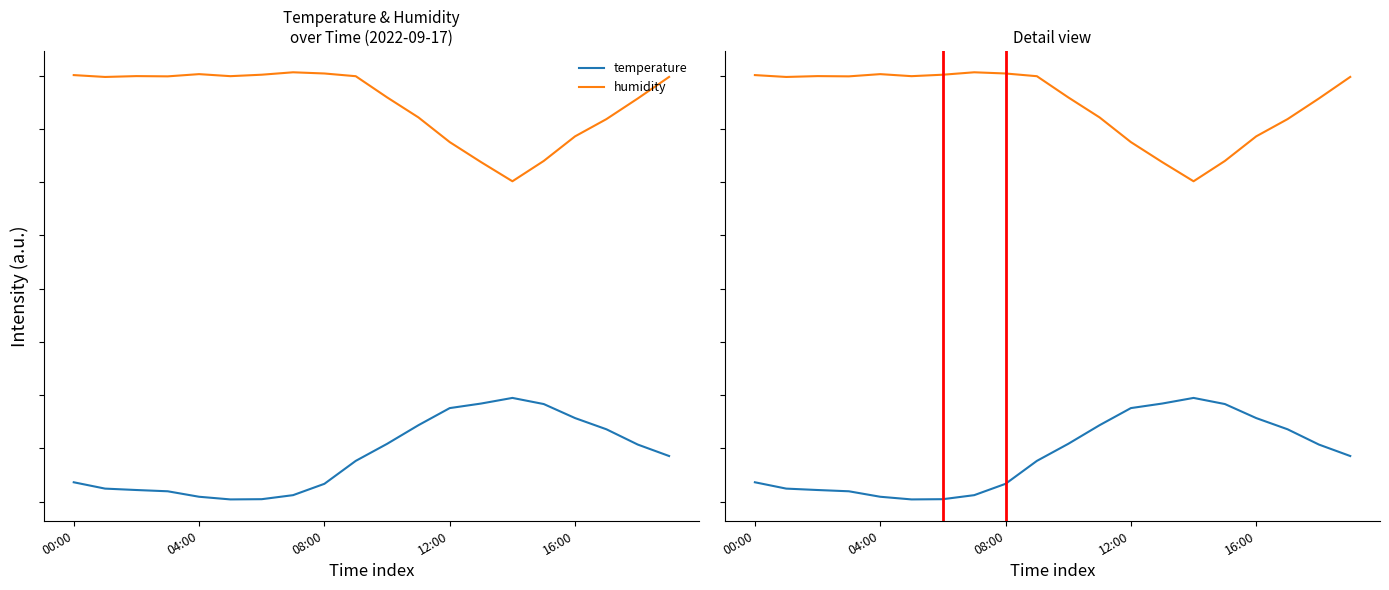

What is the highest value of the temperature series?

9.7